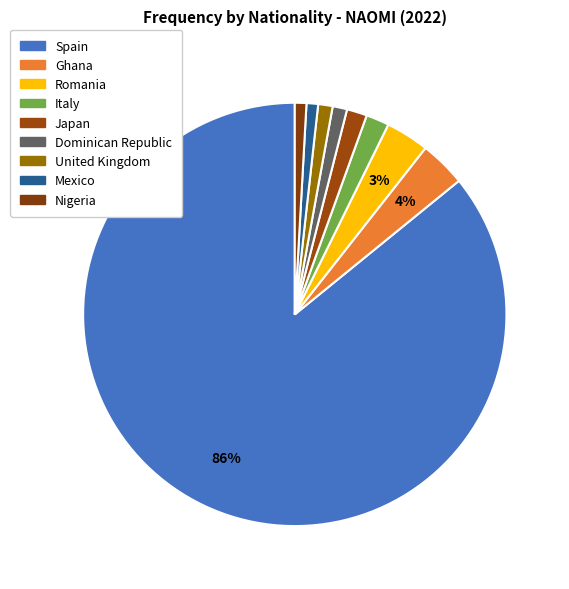

To the nearest percent, what portion does Japan represent?

2%